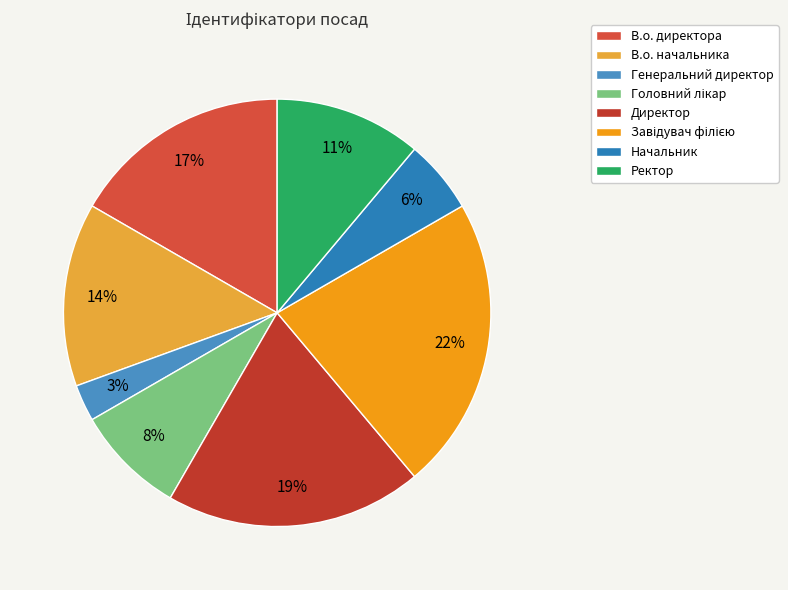

How many slices are in this pie chart?

8